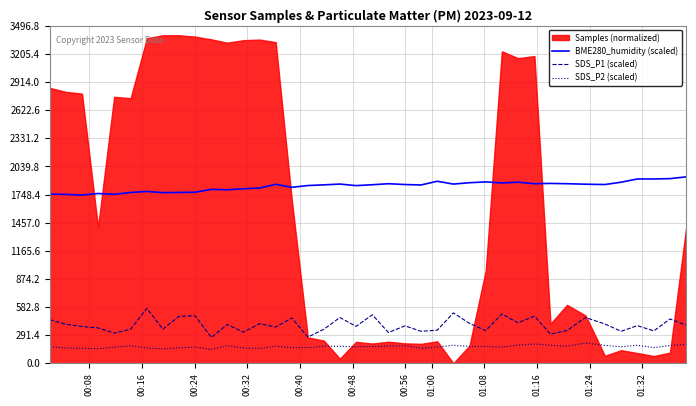

True or false: SDS_P1 (scaled) and SDS_P2 (scaled) cross at least once.

False